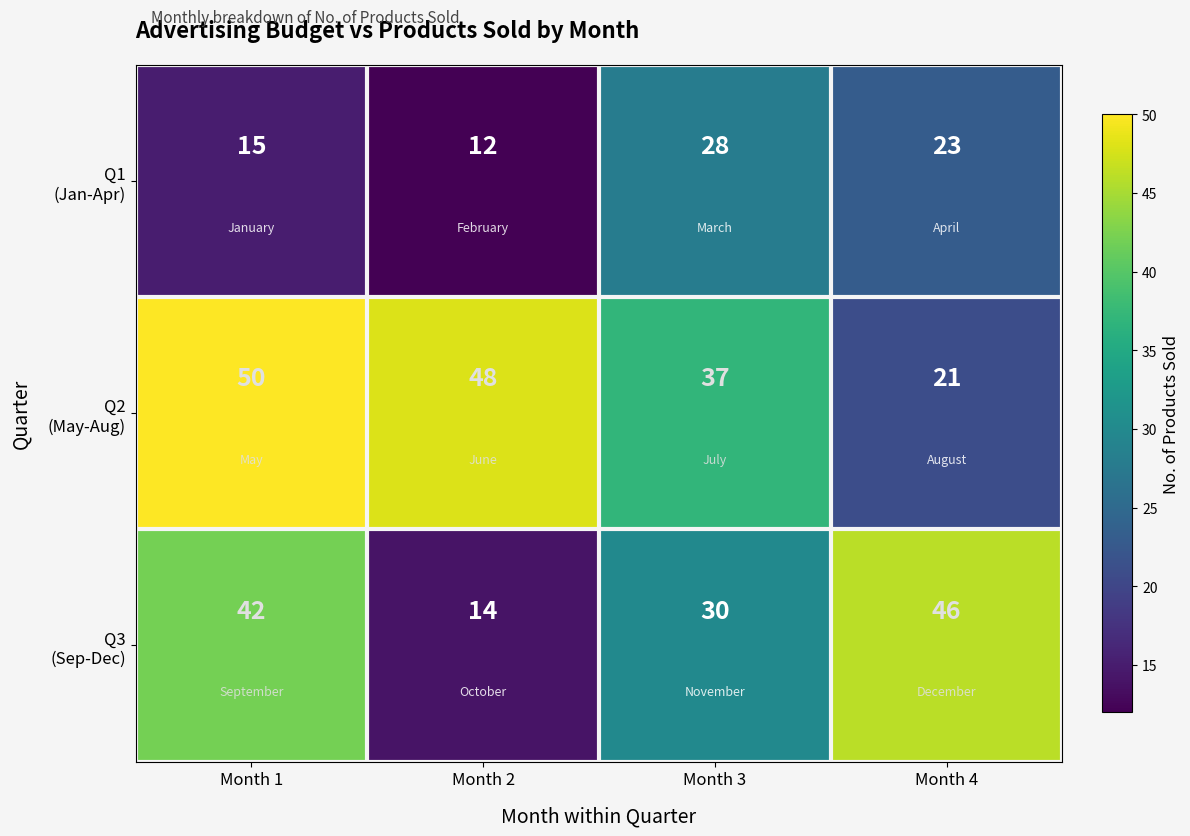

What is the spread (max minus min) of values at Month 4?

25